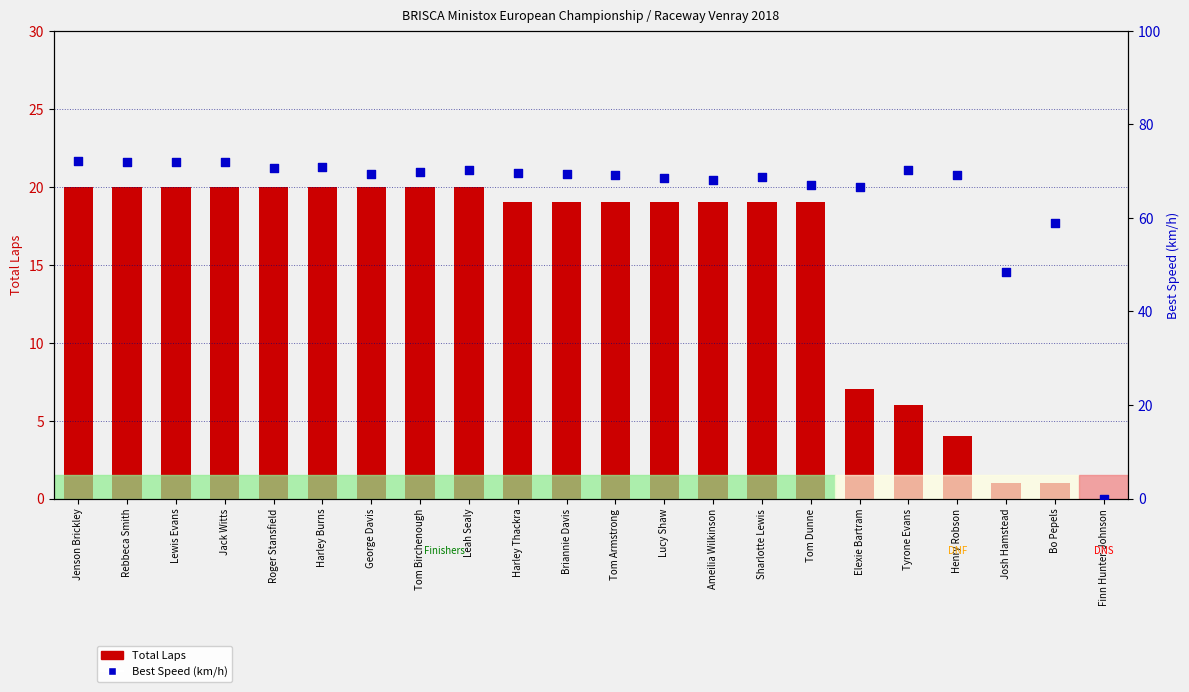

What are all the series names shown in the legend?

Total Laps, Best Speed (km/h)